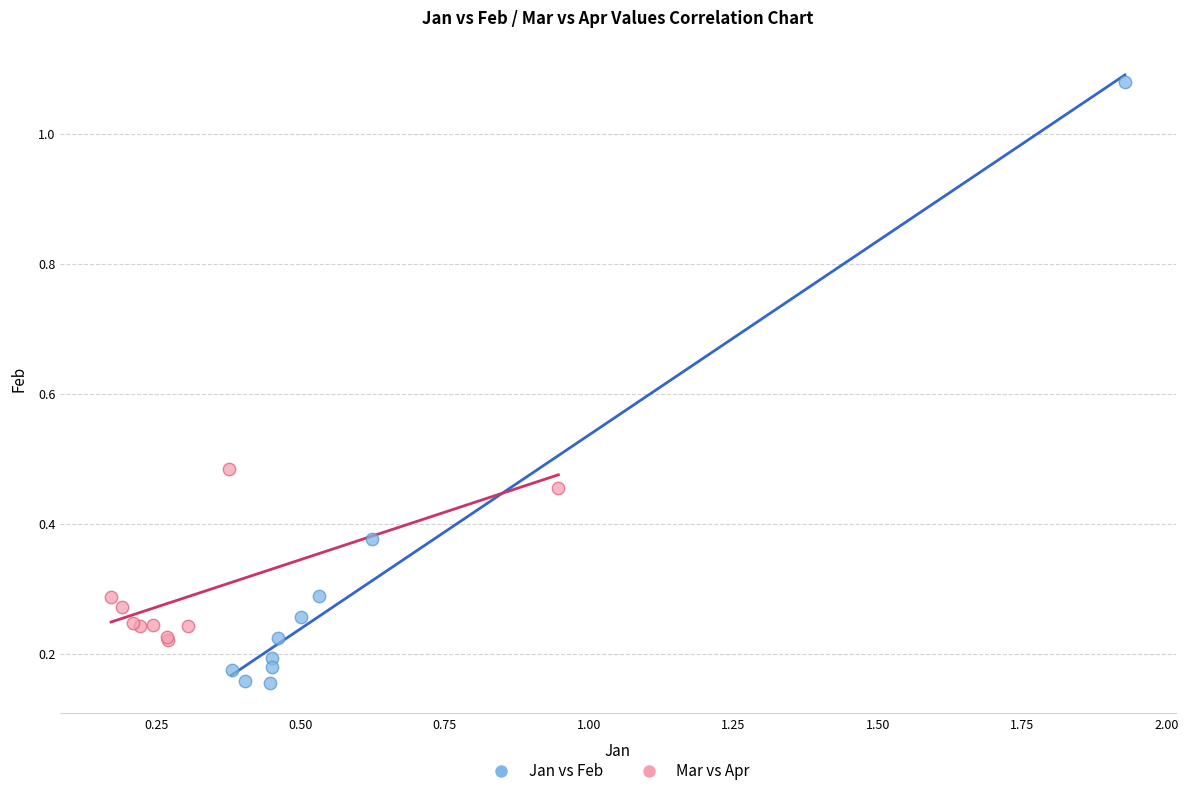

Which series contains the highest Y value?

Jan vs Feb